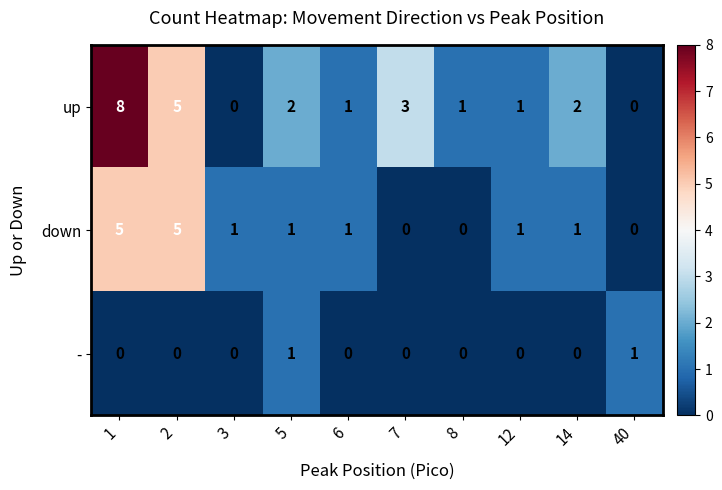

Reading left to right, extract all data points from this chart.

up: 8	5	0	2	1	3	1	1	2	0
down: 5	5	1	1	1	0	0	1	1	0
-: 0	0	0	1	0	0	0	0	0	1